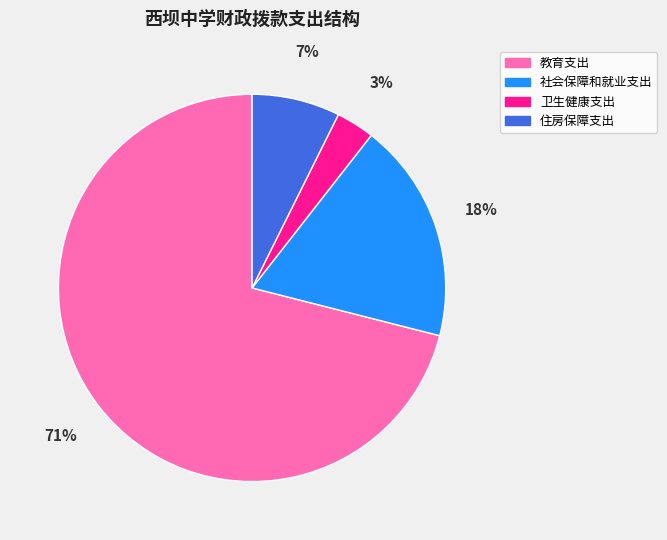

Which has a higher value, 卫生健康支出 or 教育支出?

教育支出